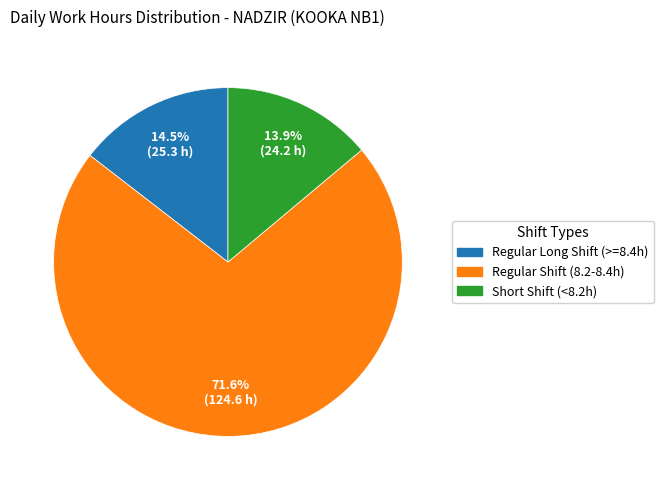

Is there a majority slice in this chart?

Yes